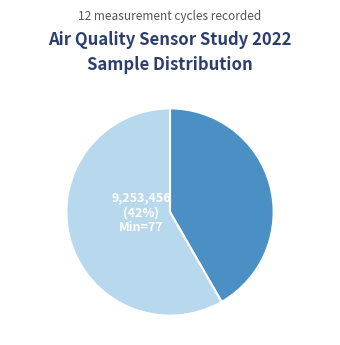

Does 77 represent more than half of the total?

No